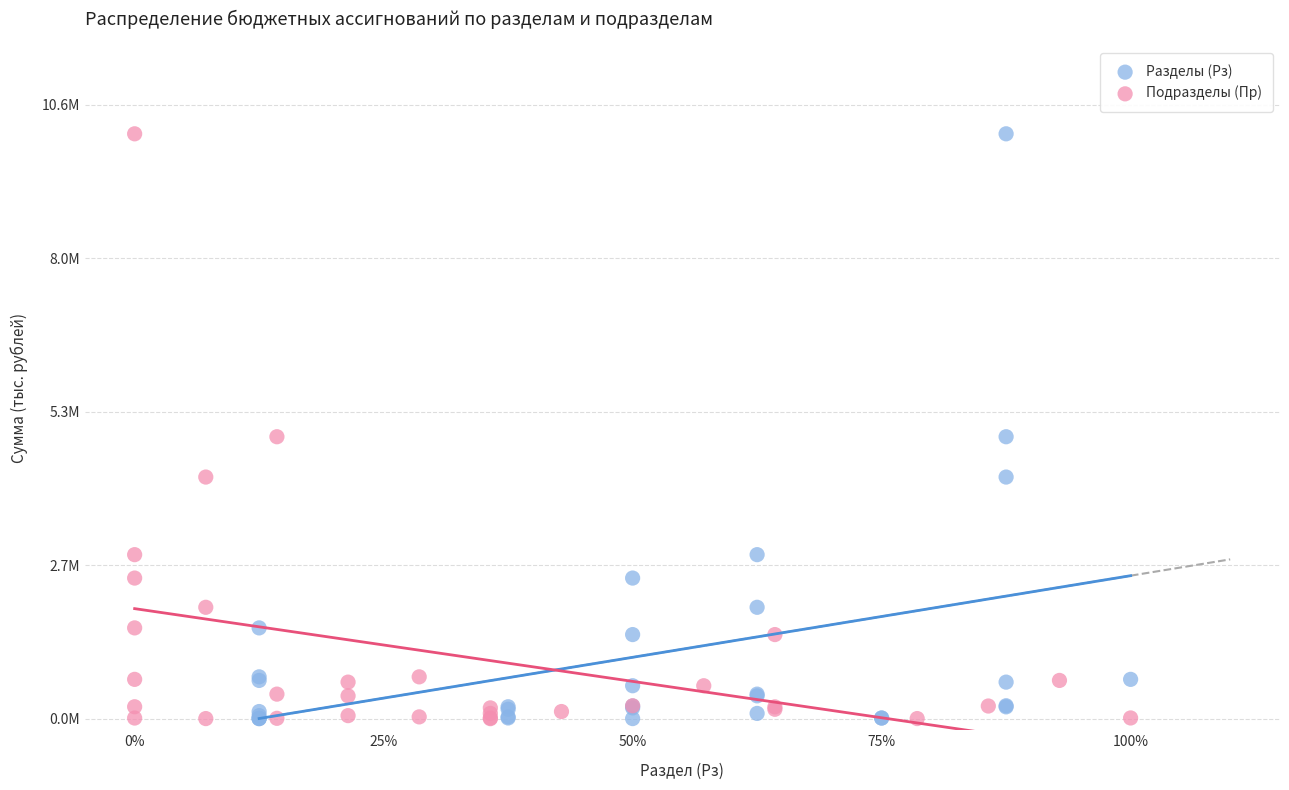

What are all the series names shown in the legend?

Разделы (Рз), Подразделы (Пр)